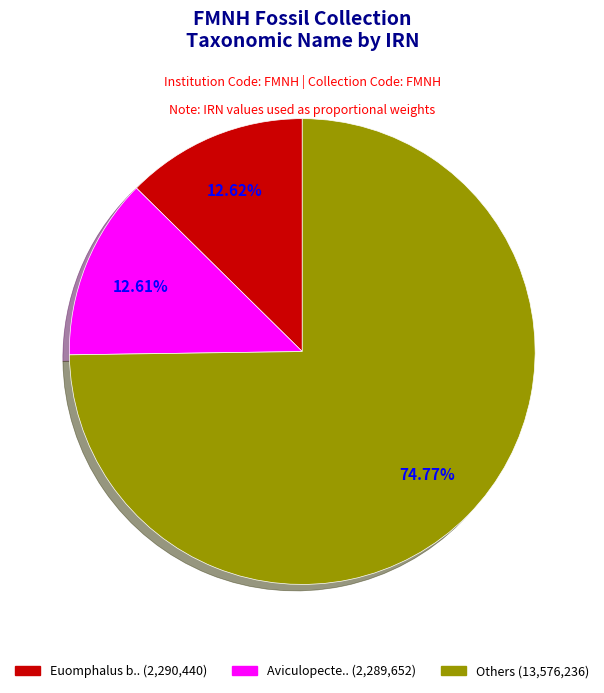

Is there a majority slice in this chart?

Yes